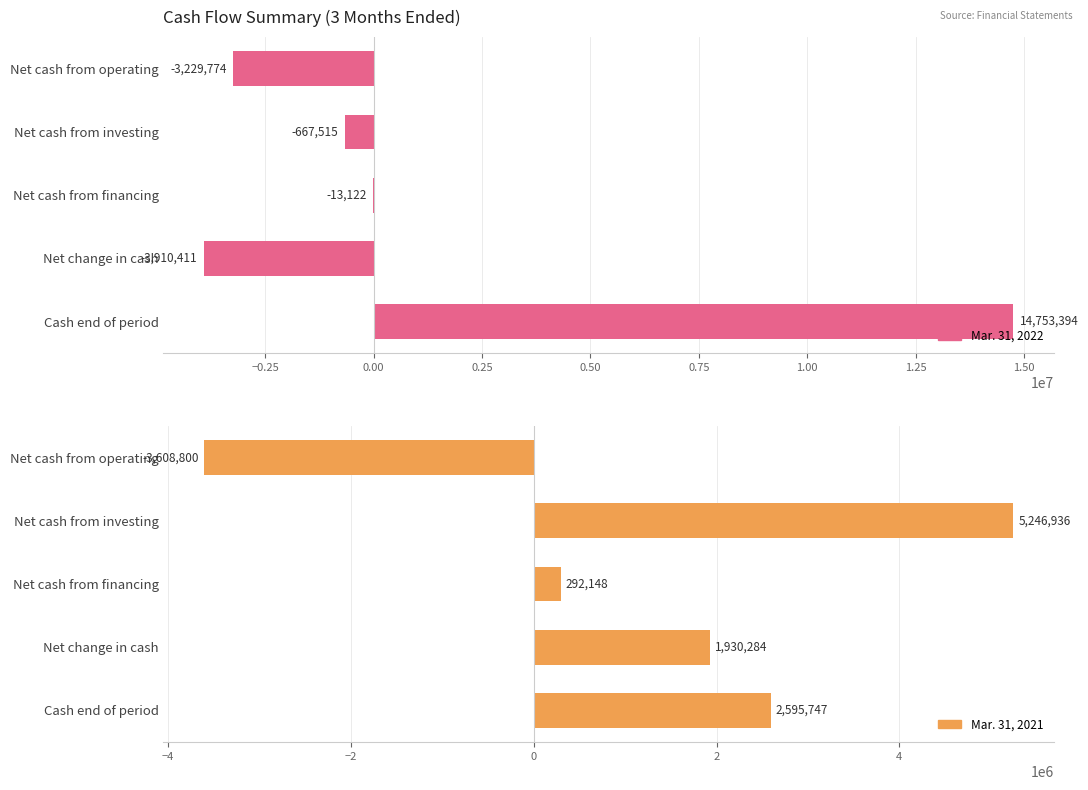

Read the Mar. 31, 2021 value at Net cash from financing, to the nearest 10.

292150